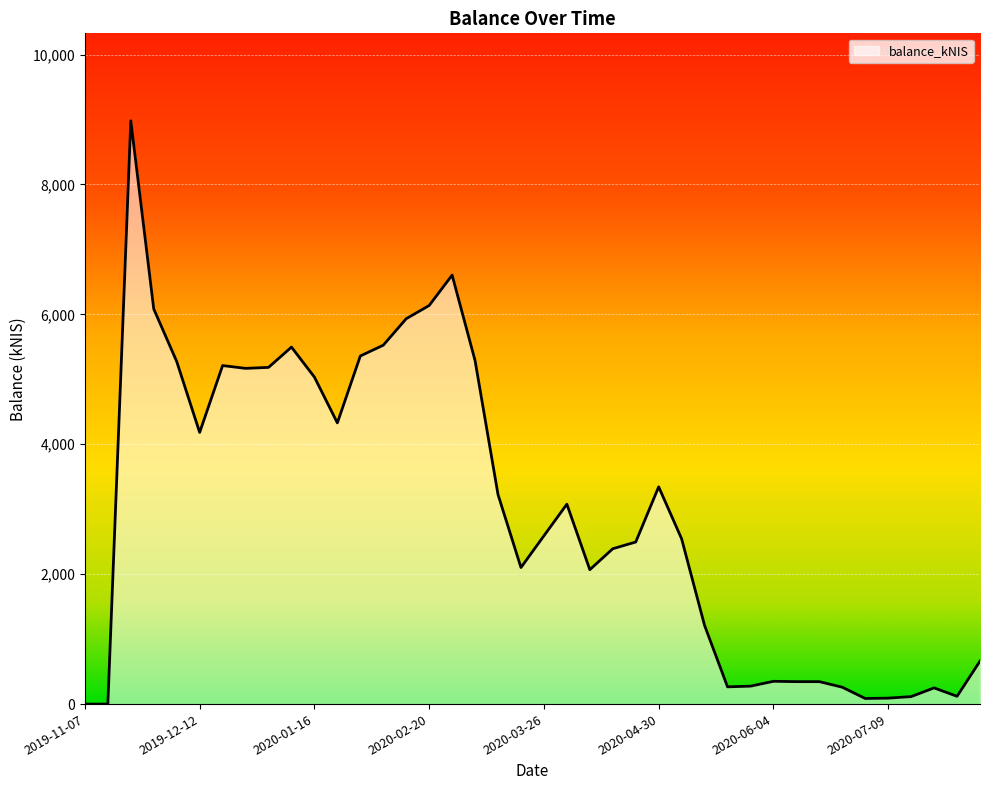

What is the average value?

2950.4